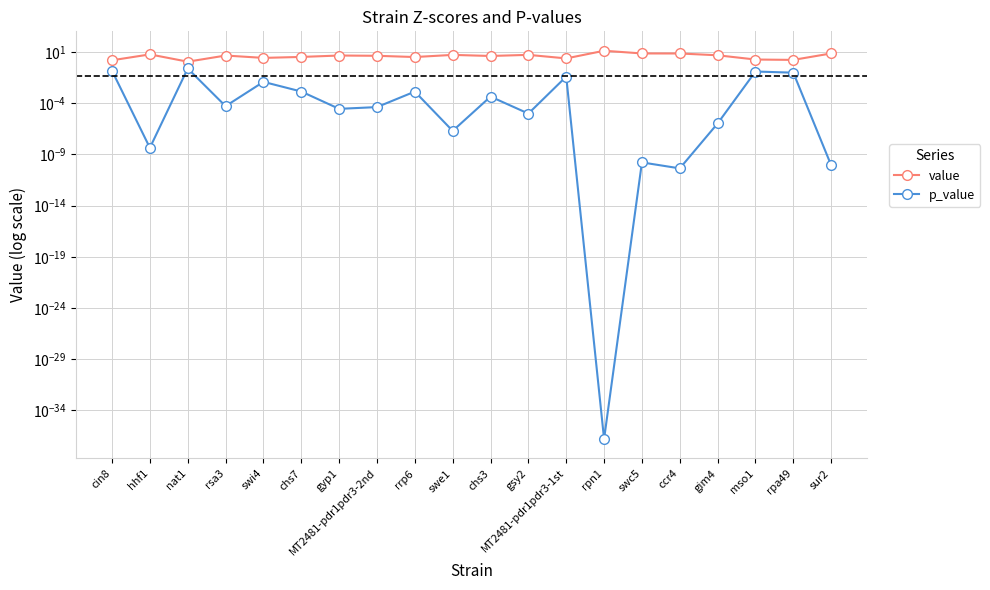

What is the value of the value point at the 3rd from the left?

1.2